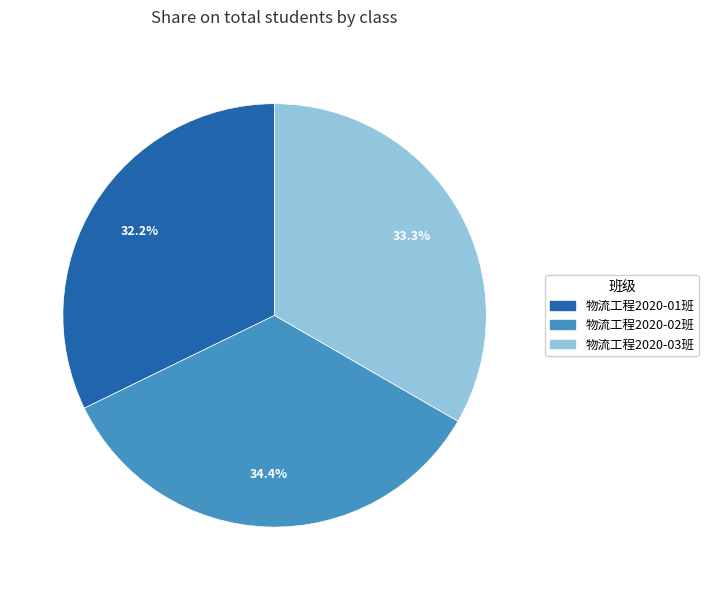

To the nearest percent, what is the difference between the 物流工程2020-01班 and 物流工程2020-02班 slice percentages?

2%